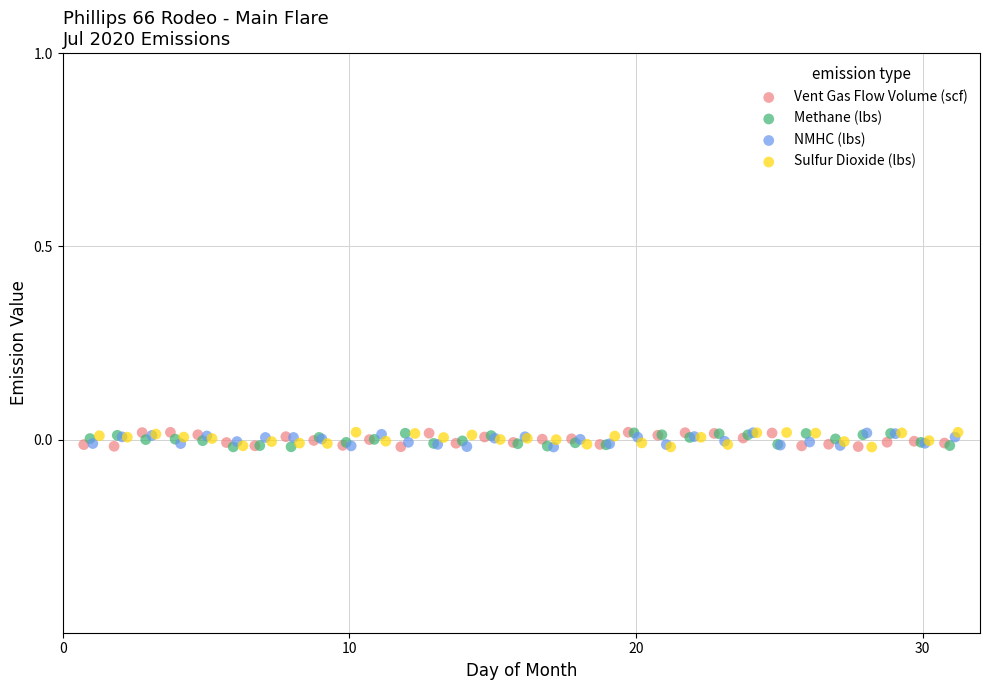

What are all the series names shown in the legend?

Vent Gas Flow Volume (scf), Methane (lbs), NMHC (lbs), Sulfur Dioxide (lbs)